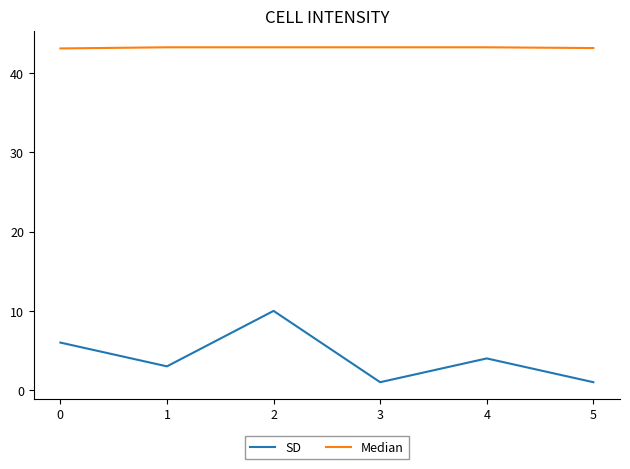

What is the difference between the highest and lowest values at 4?

39.3